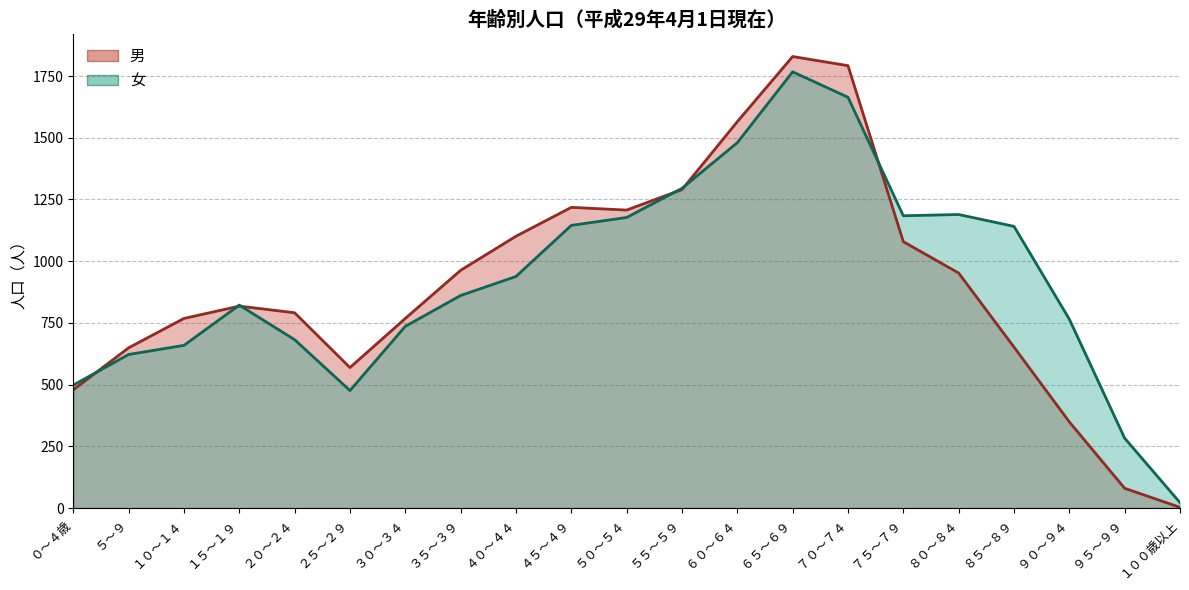

What is the difference between the maximum and minimum values in the 女 series?

1745